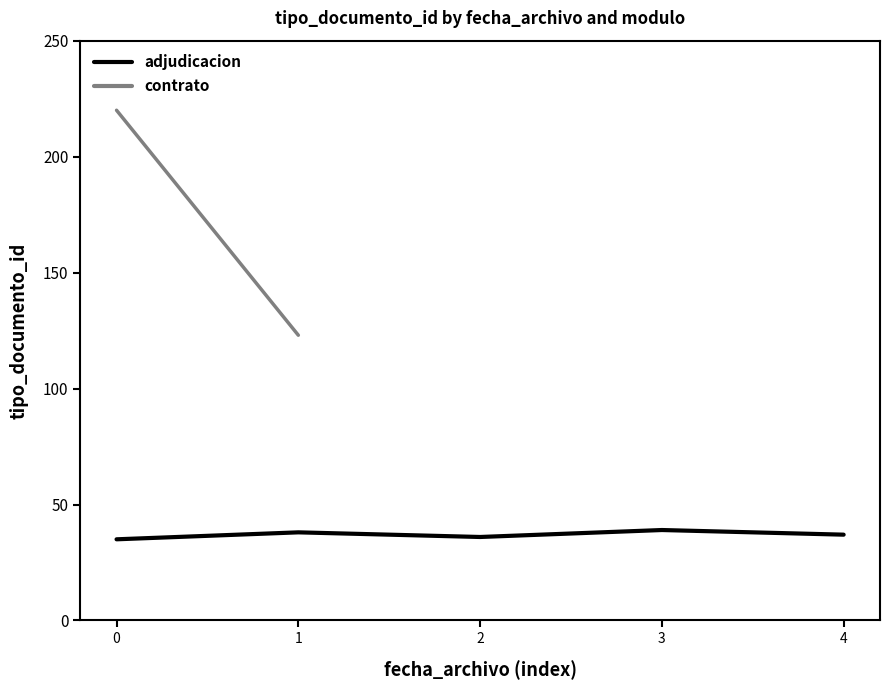

Between 3 and 0, which is larger?

3